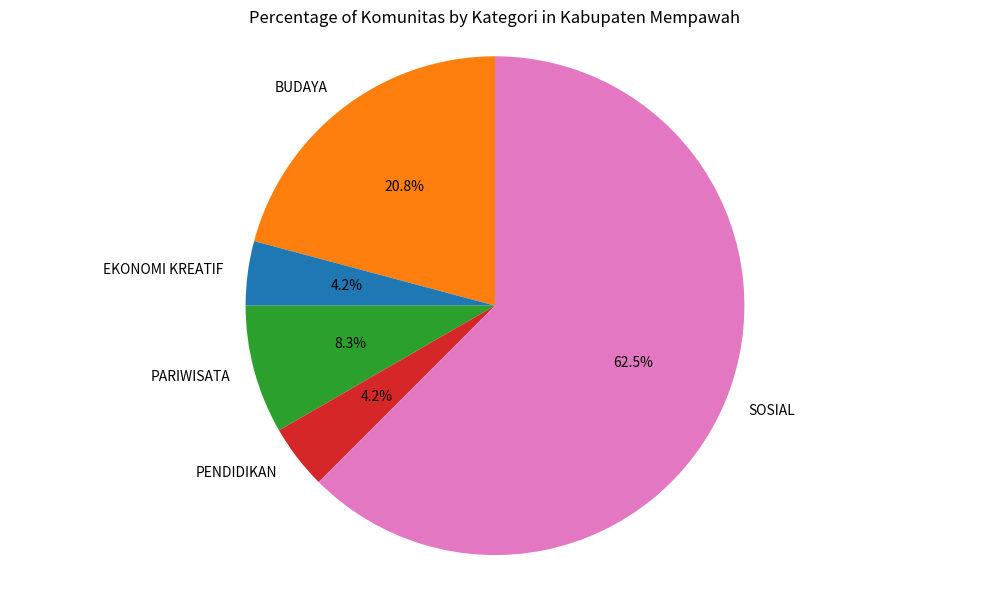

What percentage is the BUDAYA slice, to the nearest percent?

21%